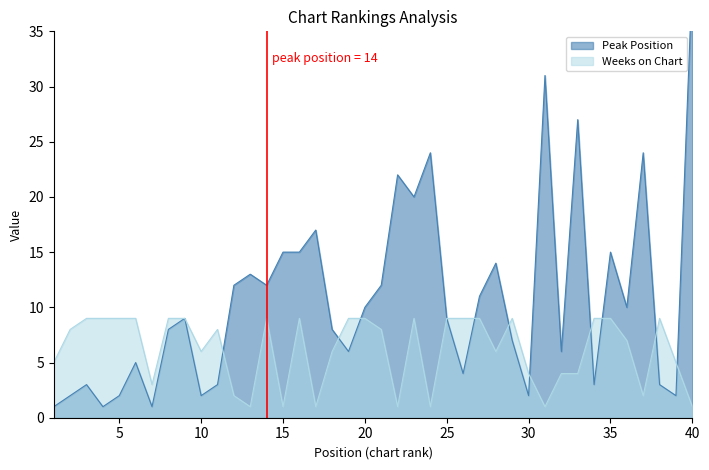

At which category is the sum across all series the highest?

40